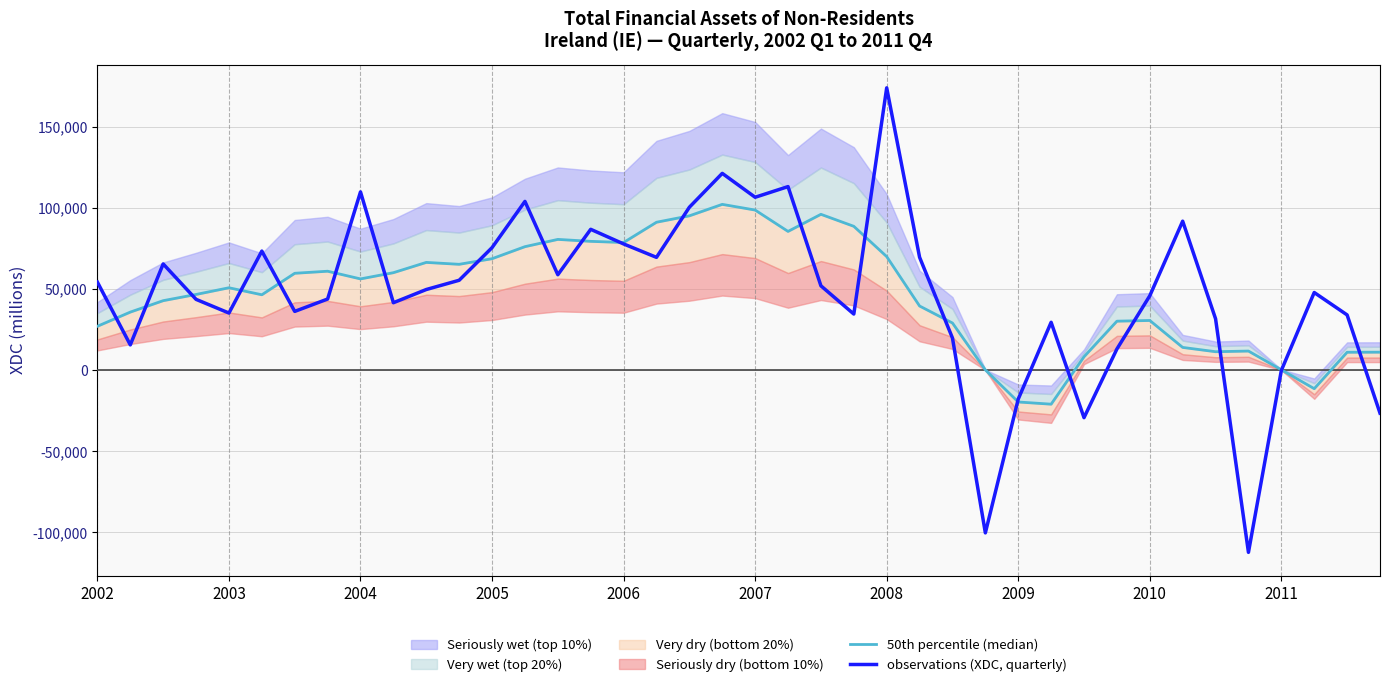

Which series has the largest total across all categories?

observations (XDC, quarterly)